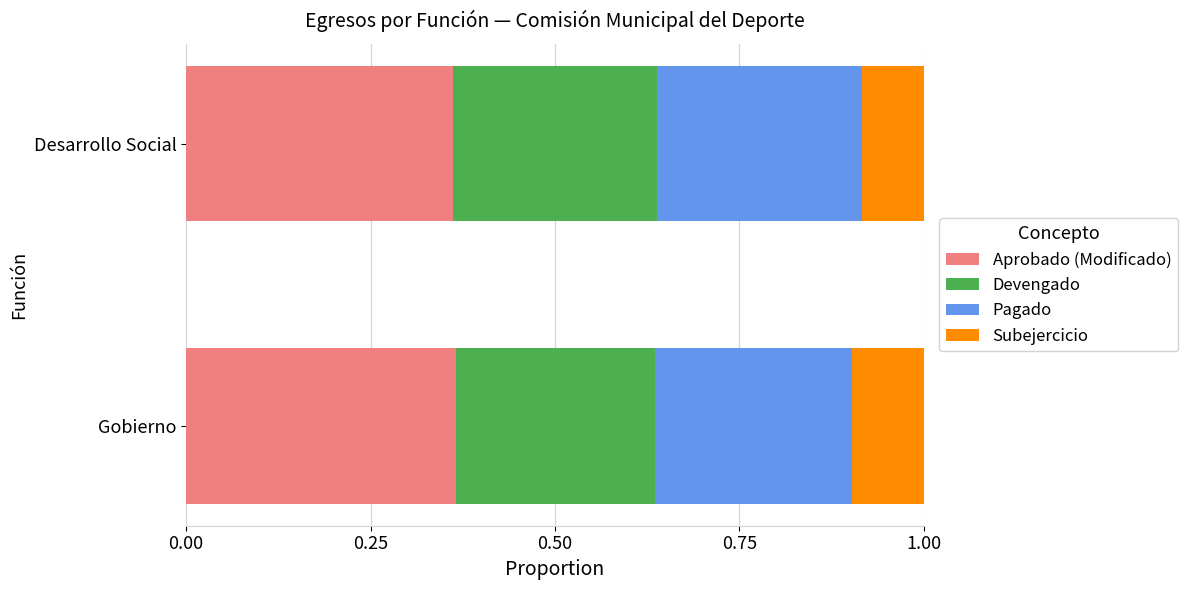

What is the total value across all series at Desarrollo Social?

1.0